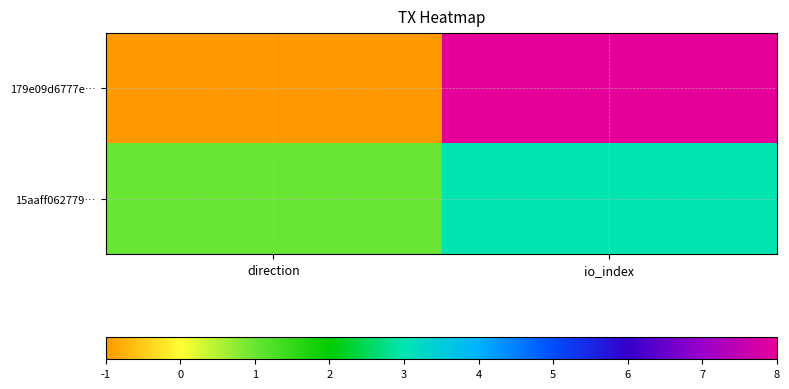

Reading left to right, what are all the values shown in this chart?

179e09d6777e…: direction=-1	io_index=8
15aaff062779…: direction=1	io_index=3